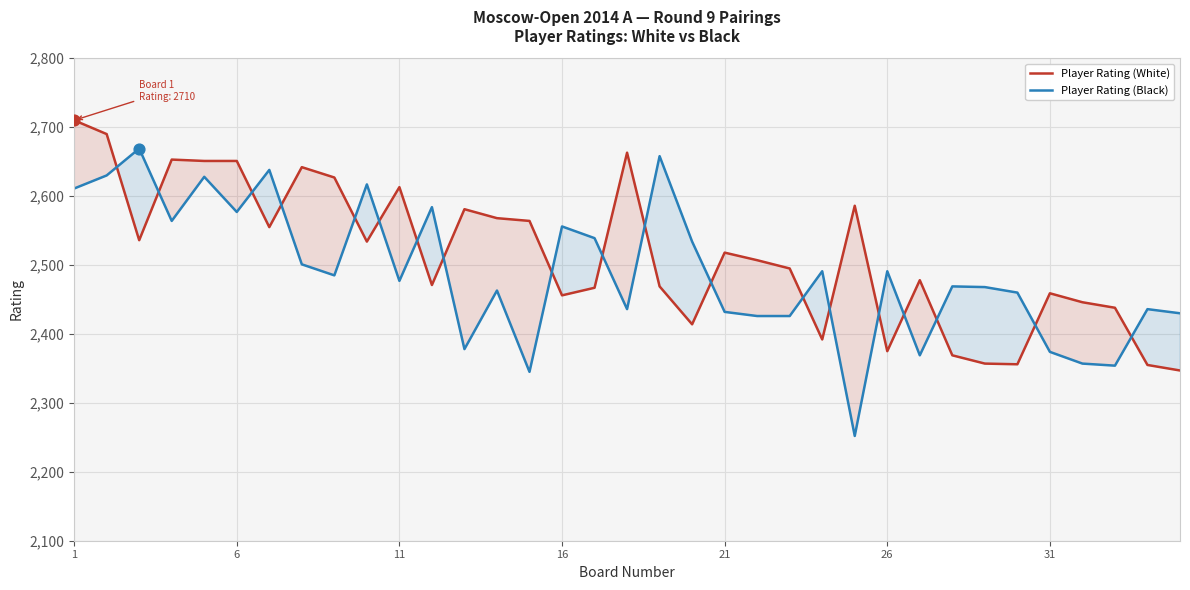

Which series contains the lowest Y value?

Player Rating (Black)